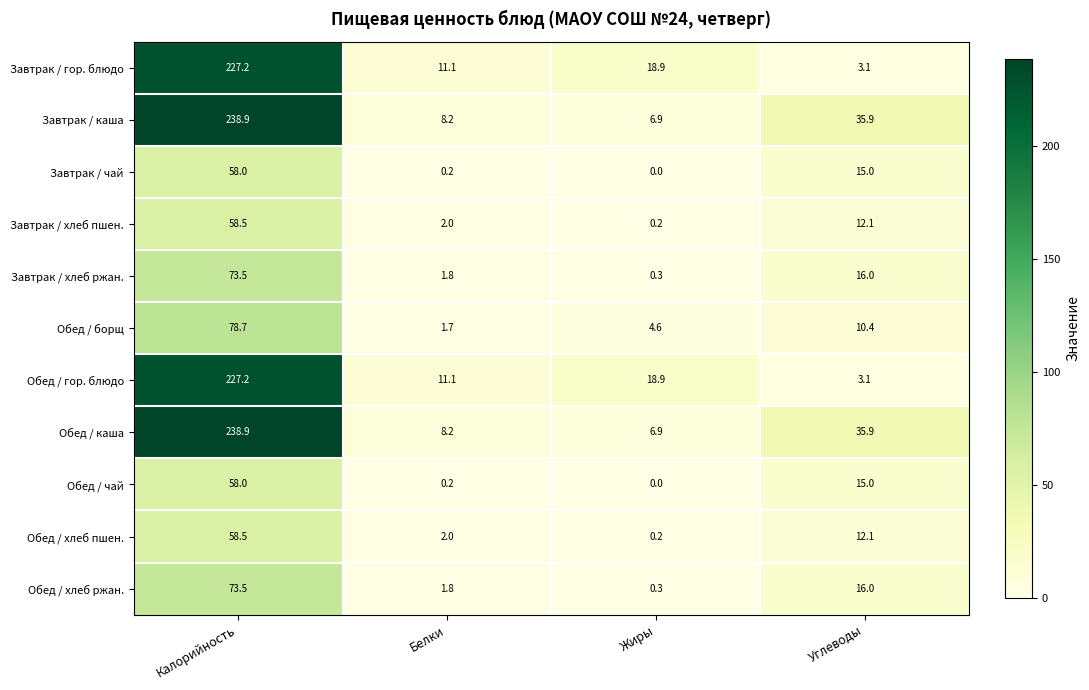

The value of Обед / каша at Углеводы is 49.7. True or false?

False